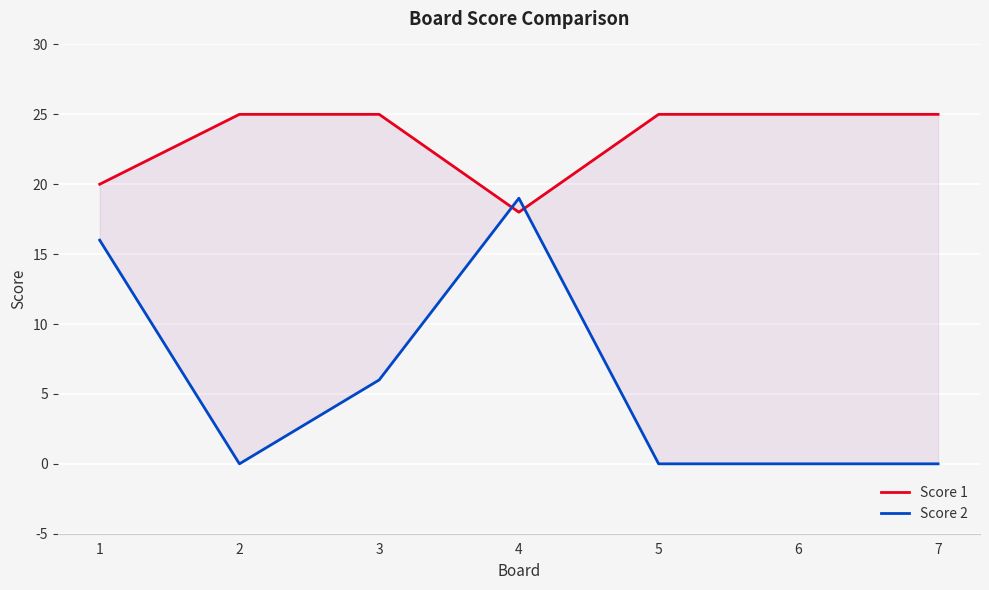

The value of Score 2 at 3 is 4. True or false?

False